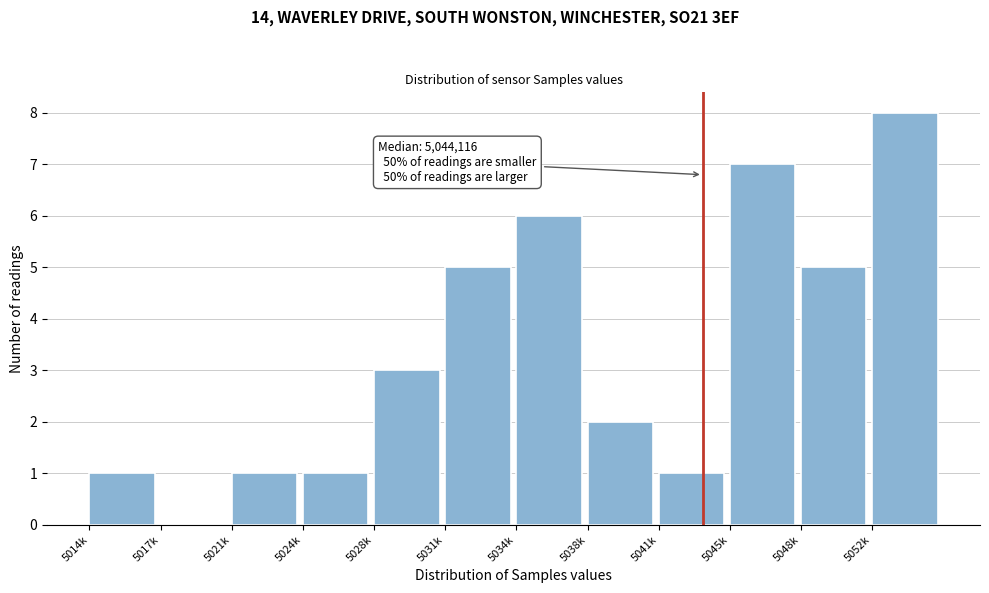

Reading left to right, what are all the values shown in this chart?

5014k=1	5017k=0	5021k=1	5024k=1	5028k=3	5031k=5	5034k=6	5038k=2	5041k=1	5045k=7	5048k=5	5052k=8